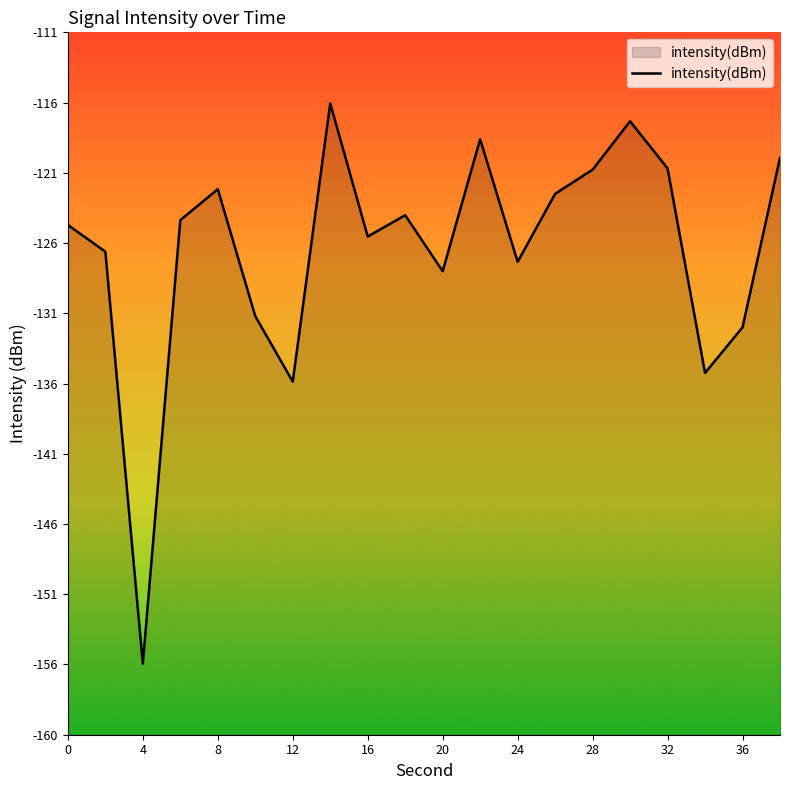

Between 32 and 36, which is larger?

32